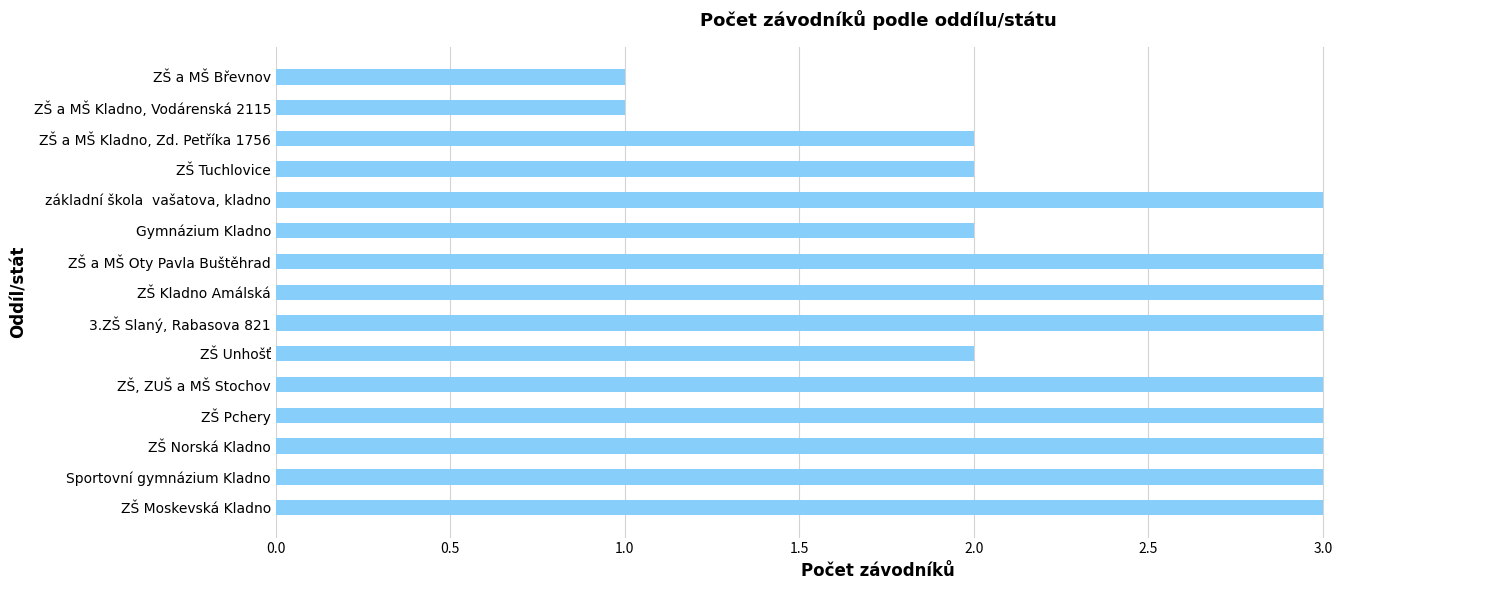

What value does the data have at Sportovní gymnázium Kladno?

3